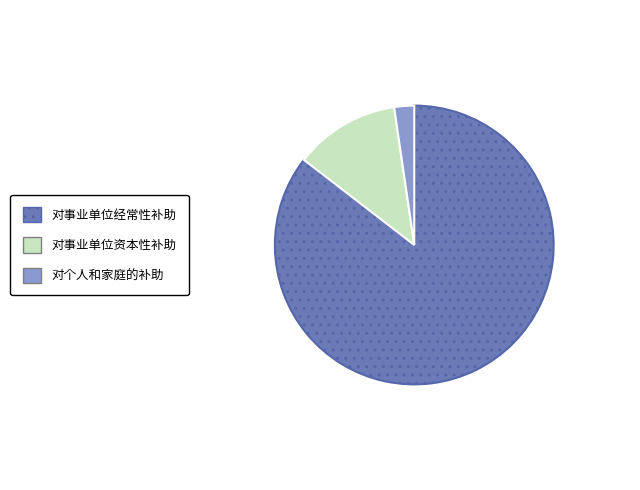

What is the largest slice in the pie chart?

对事业单位经常性补助